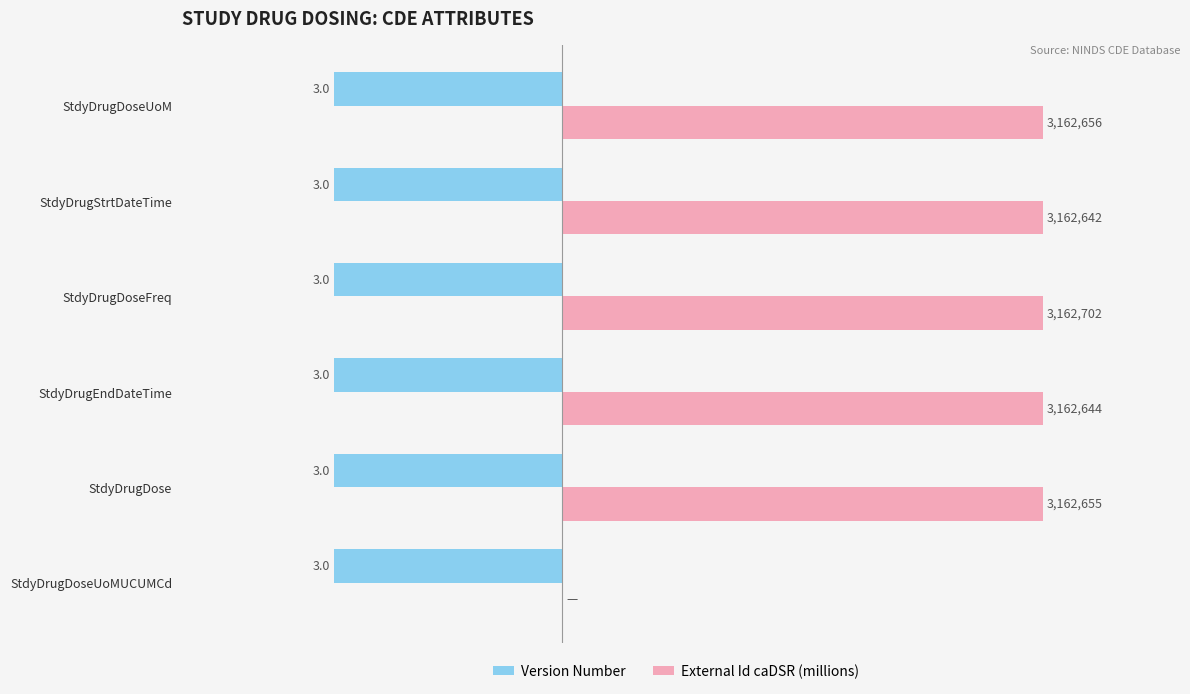

What are all the series names shown in the legend?

Version Number, External Id caDSR (millions)